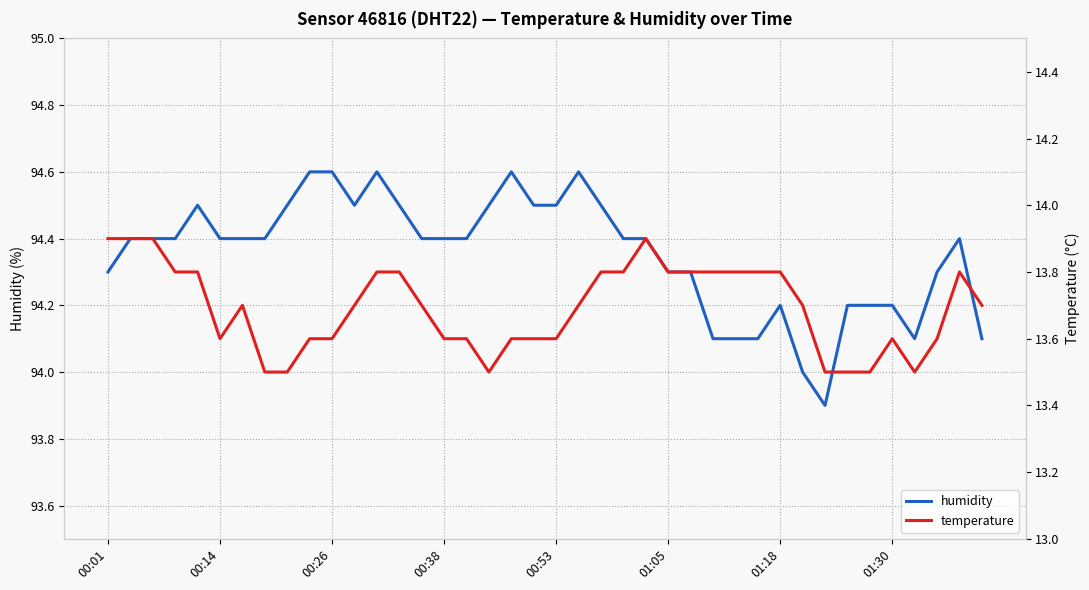

What is the lowest value of the humidity series?

93.9